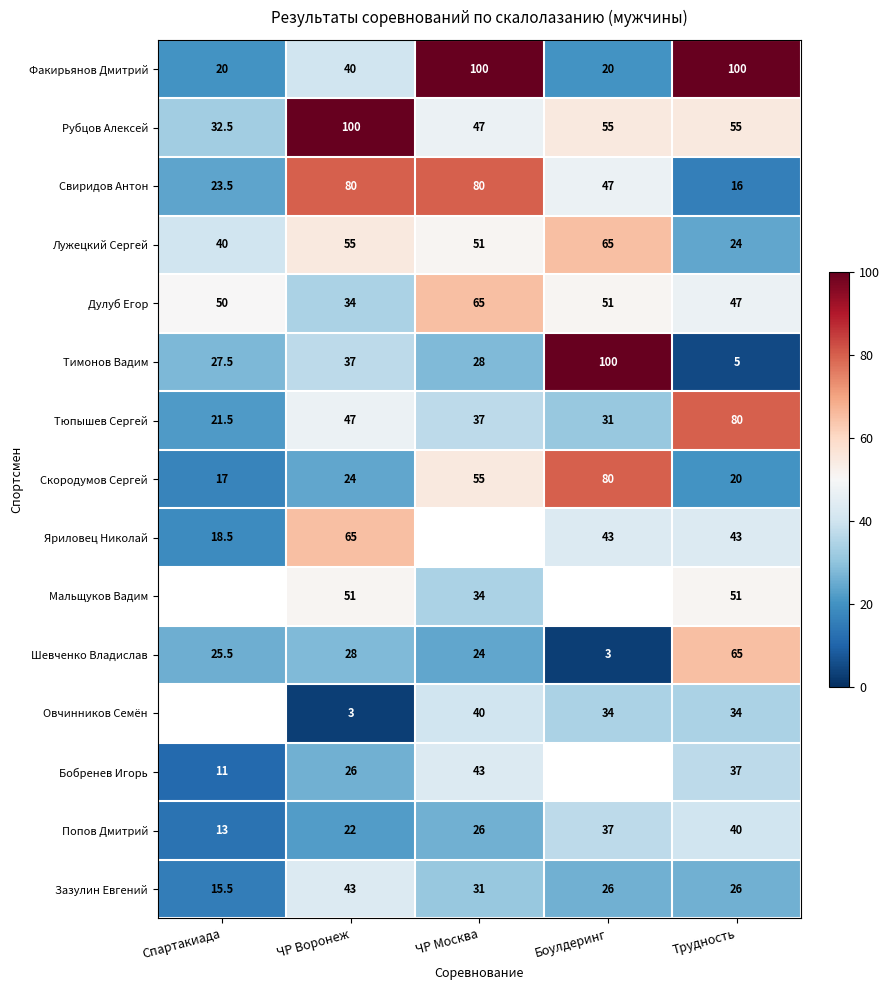

How many values in the Зазулин Евгений series are below 26?

1